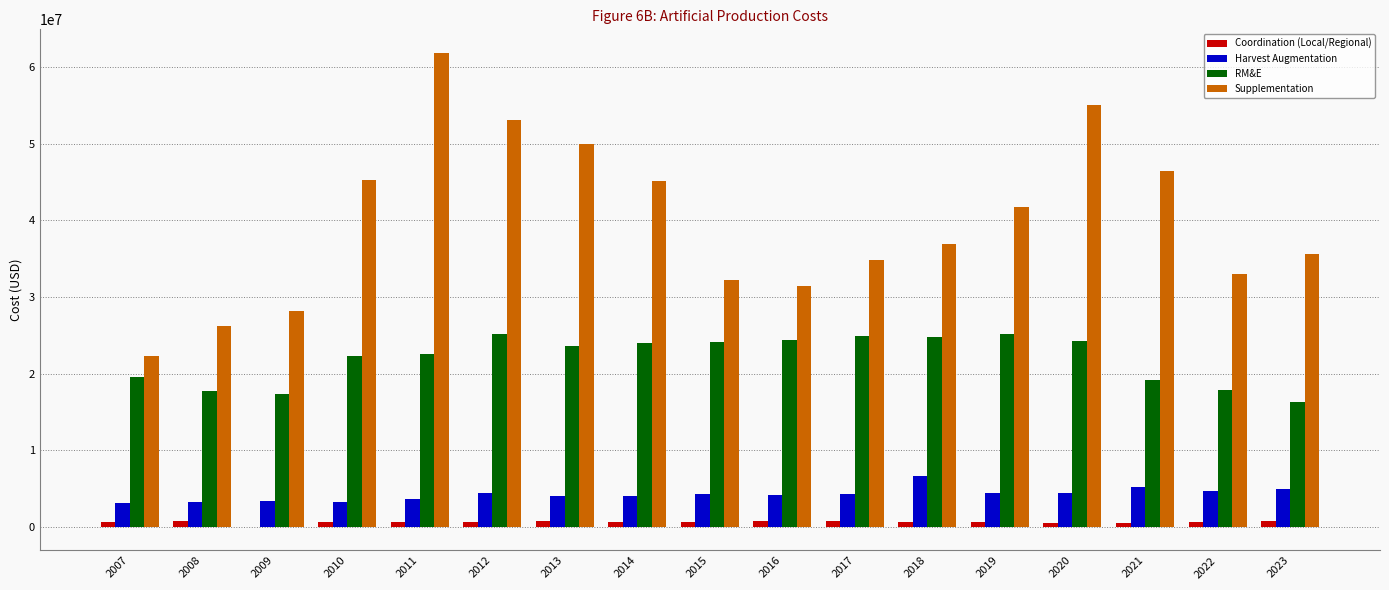

At which label does Harvest Augmentation first exceed 4248774?

2012